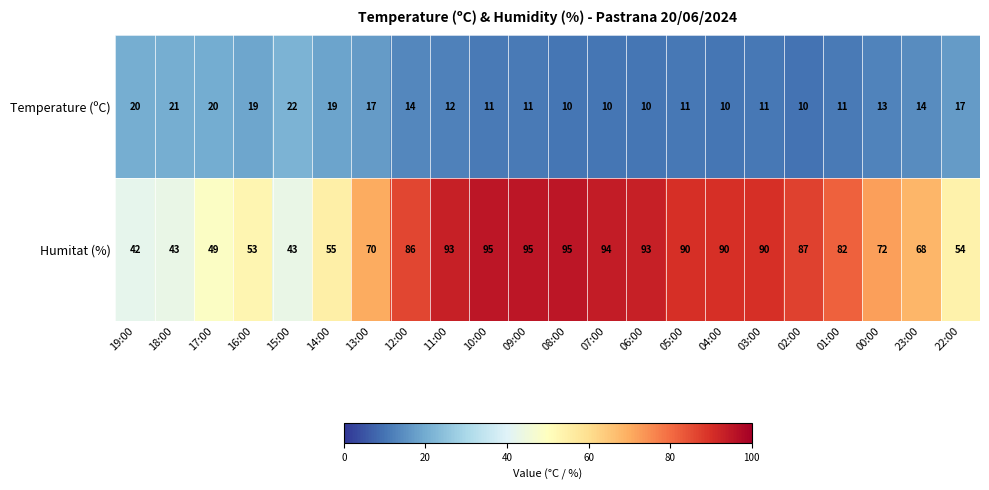

Is it true that Humitat (%) equals 77 at 14:00?

False